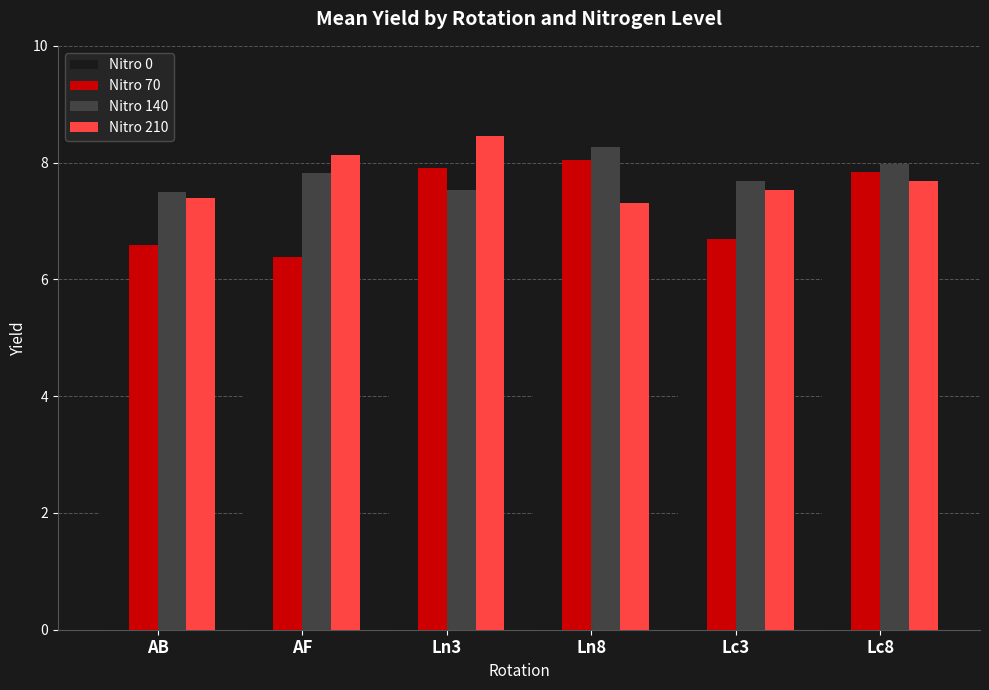

What is the total value across all series at AF?

26.8